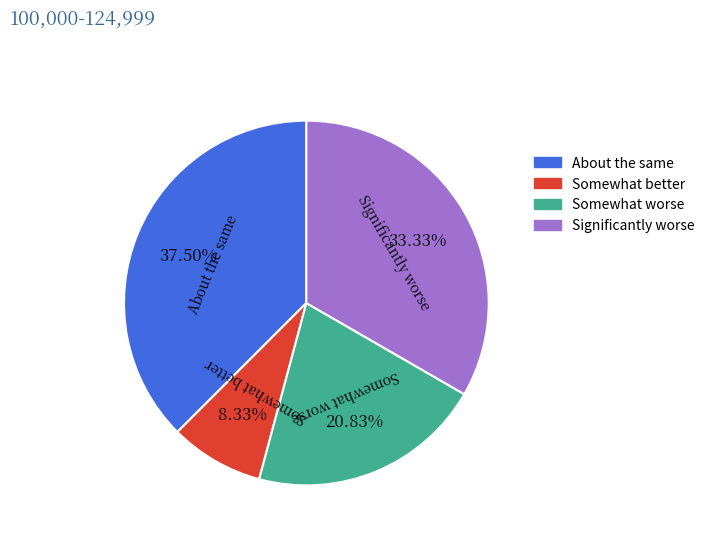

Combined, do Significantly worse and Somewhat worse account for over 50%?

Yes